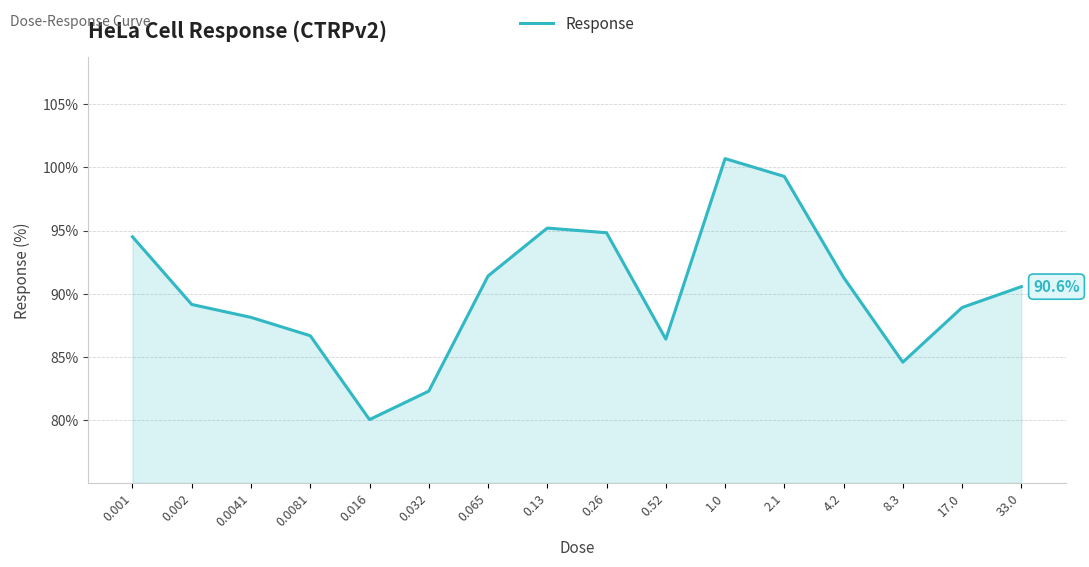

What is the smallest value displayed?

80.1